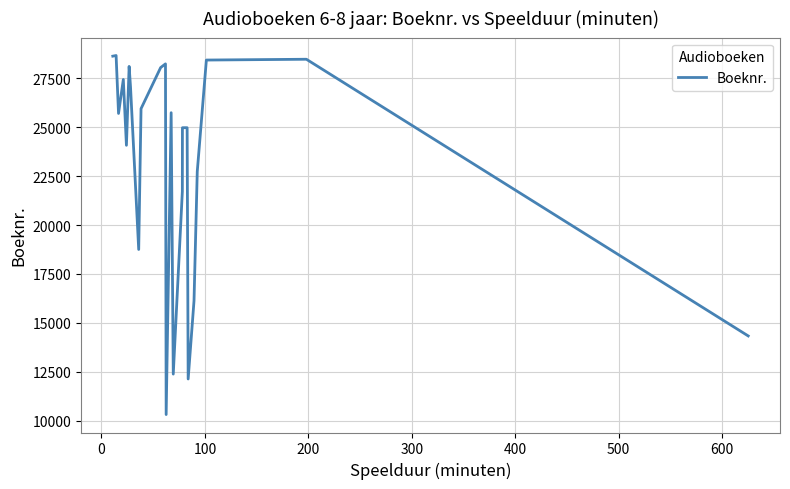

What is the greatest value displayed?

28660